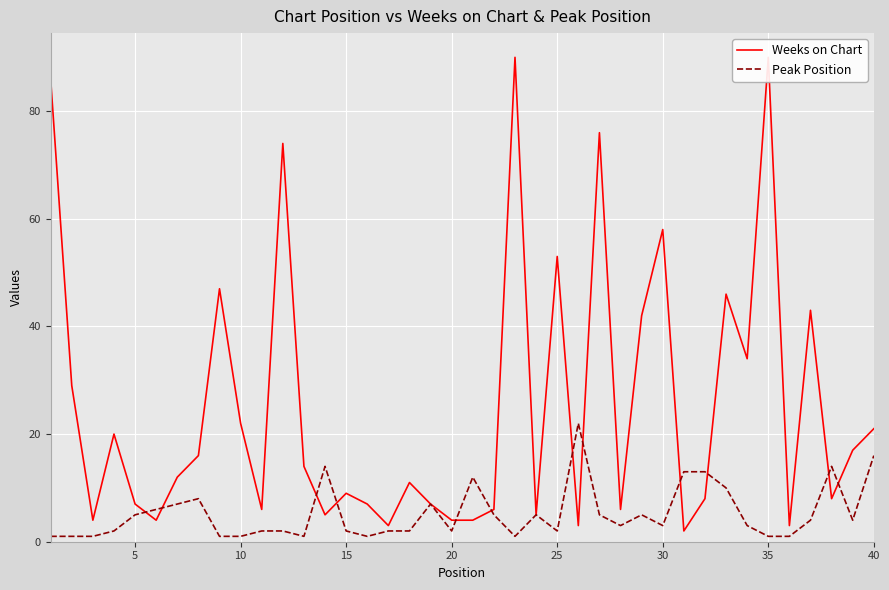

List the series in order of their overall mean, highest first.

Weeks on Chart, Peak Position